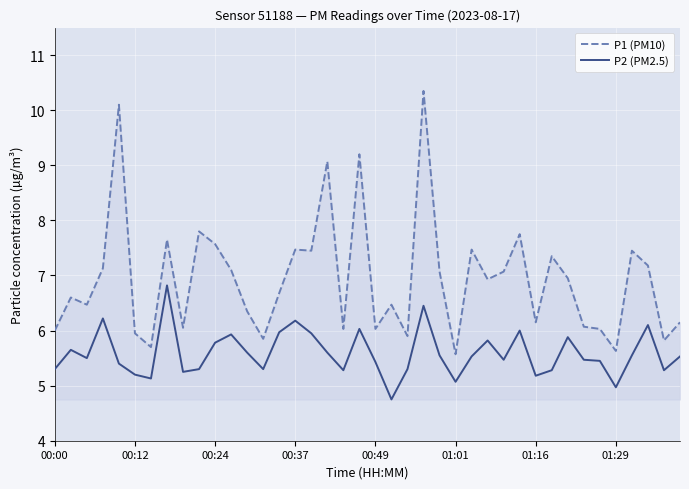

What are all the series names shown in the legend?

P1 (PM10), P2 (PM2.5)